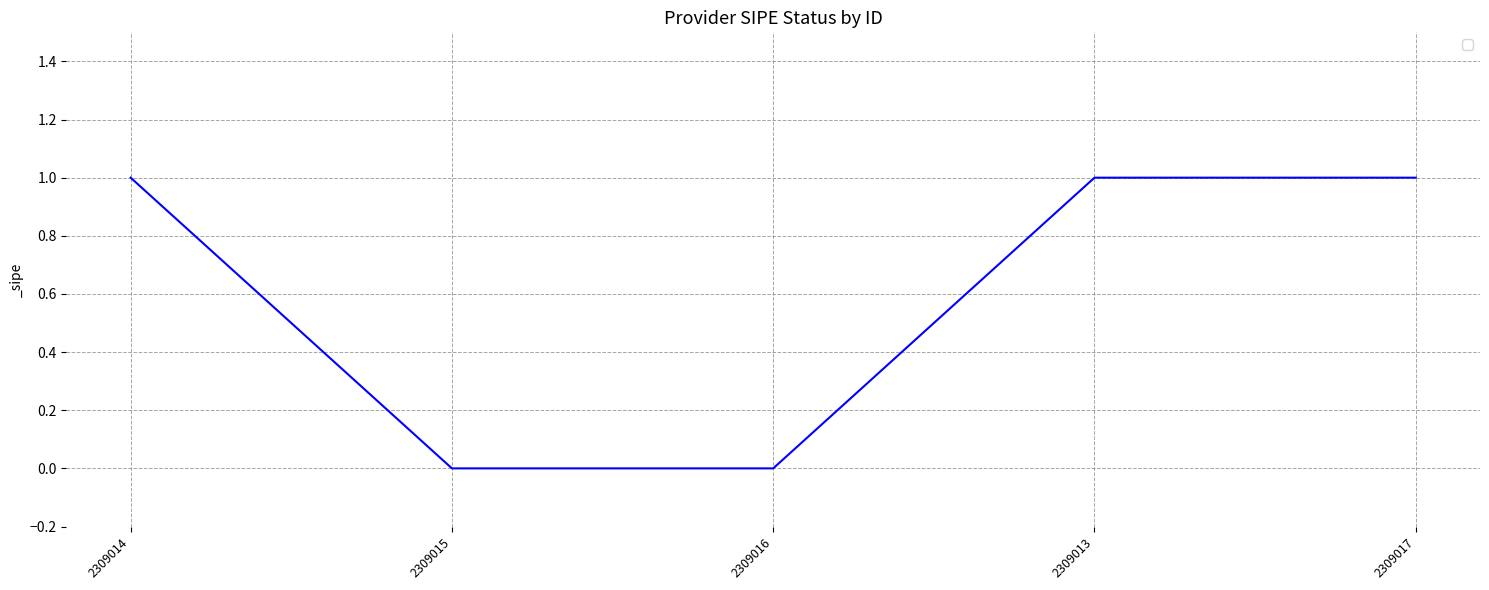

Reading right to left, transcribe all the data shown in this chart.

1	1	0	0	1